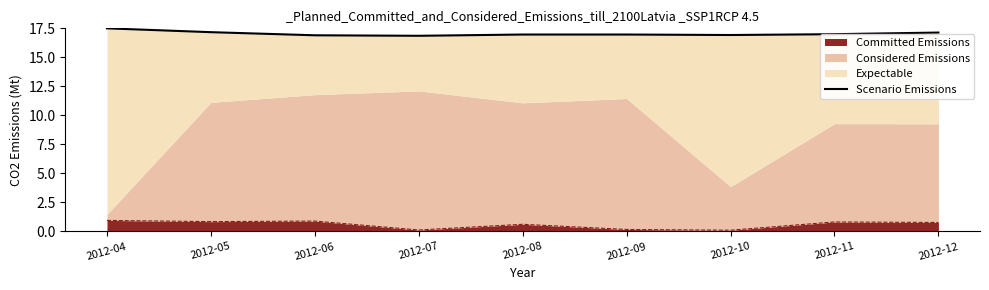

At which category does the chart reach its peak across all series?

2012-04